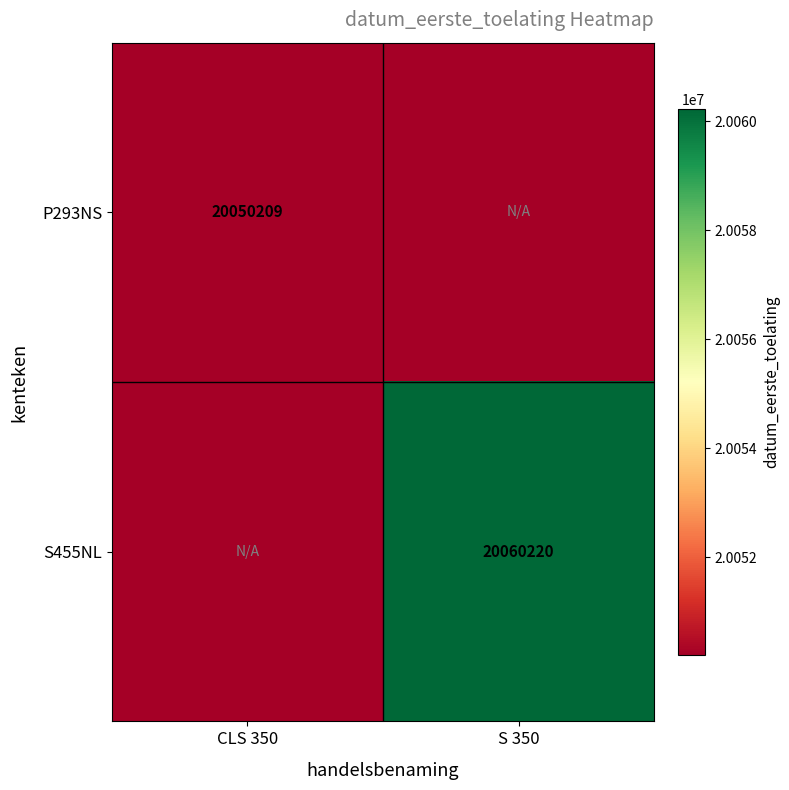

The S455NL series shows 20060220 at S 350. True or false?

True